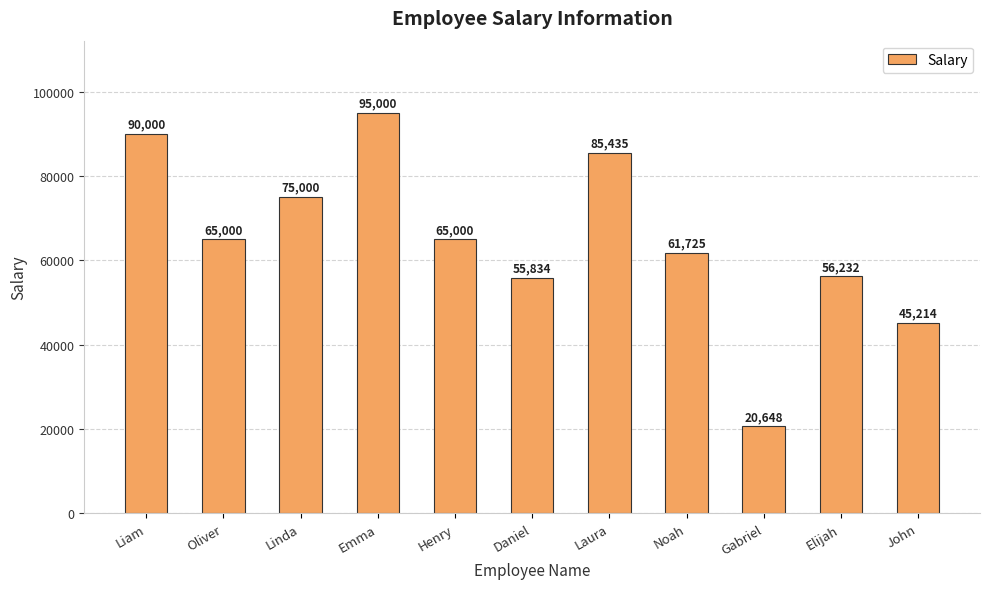

How many bars are there in total?

11